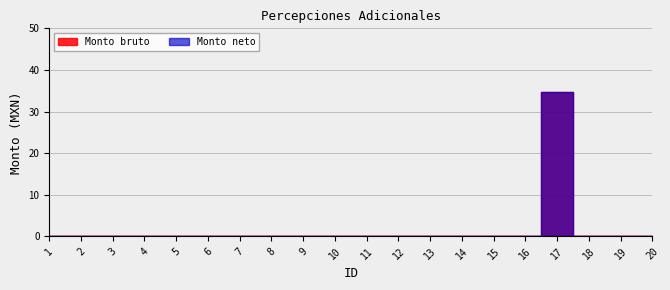

Rank the series at 11 from lowest to highest value.

Monto bruto, Monto neto